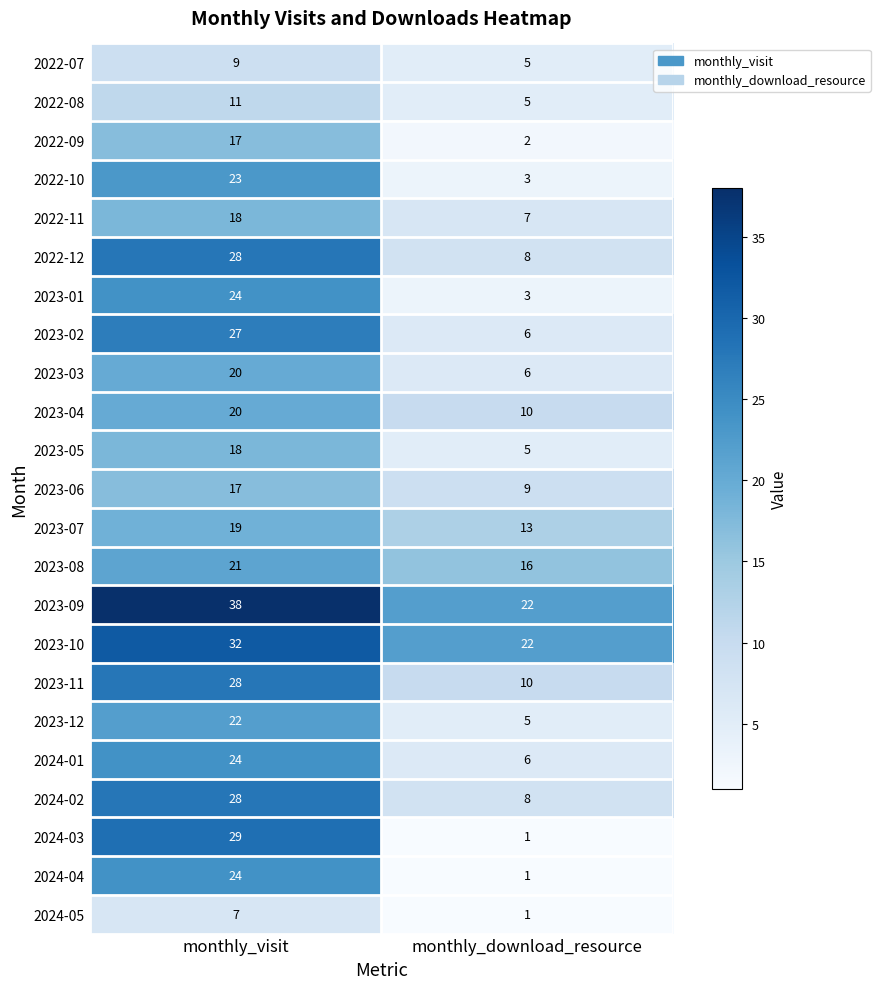

What value does the 2022-07 series have at monthly_visit?

9